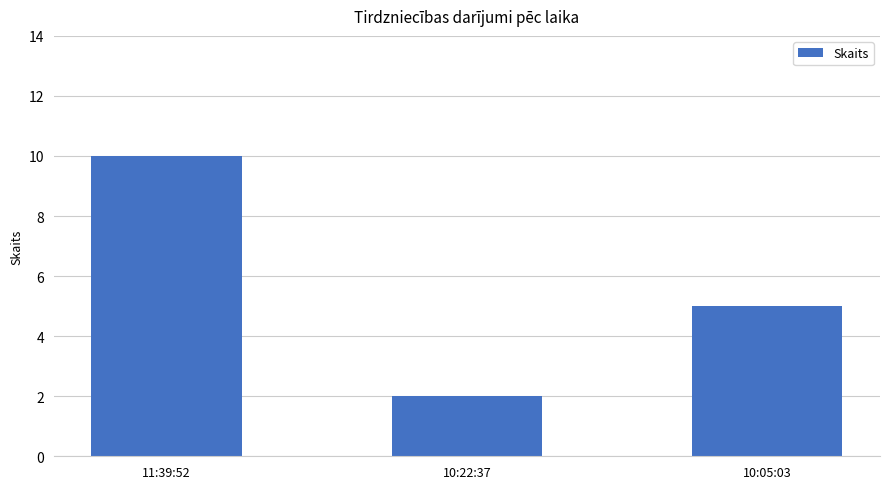

Reading right to left, extract all data points from this chart.

5	2	10